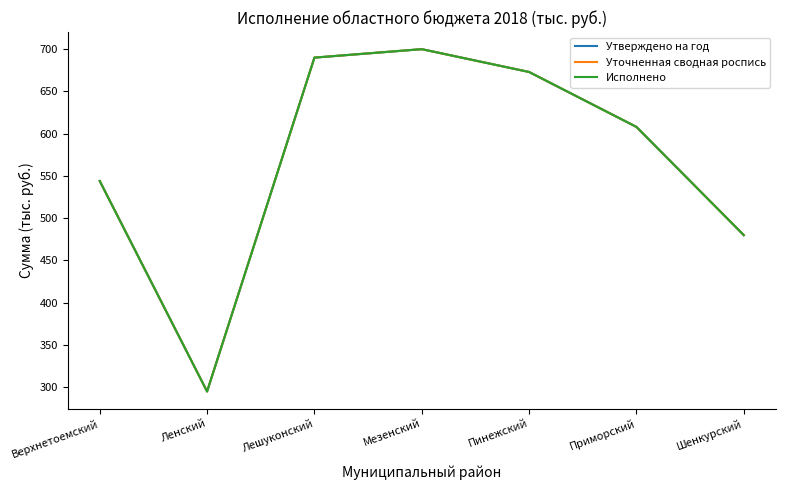

What is the label of the 5th point from the left?

Пинежский